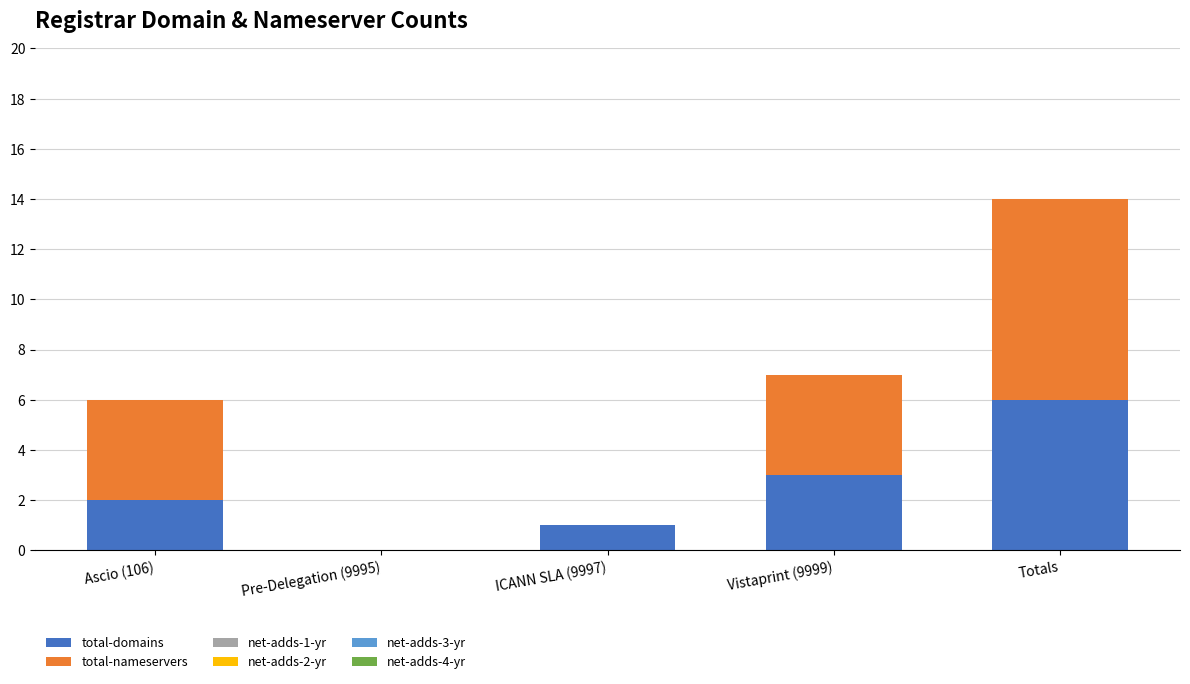

Reading right to left, transcribe the values for total-domains.

Totals=6	Vistaprint (9999)=3	ICANN SLA (9997)=1	Pre-Delegation (9995)=0	Ascio (106)=2